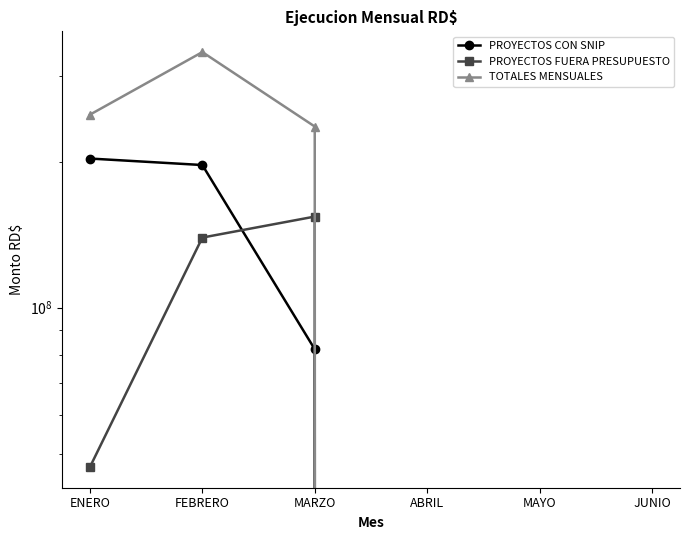

How many positive values does the PROYECTOS FUERA PRESUPUESTO series have?

3